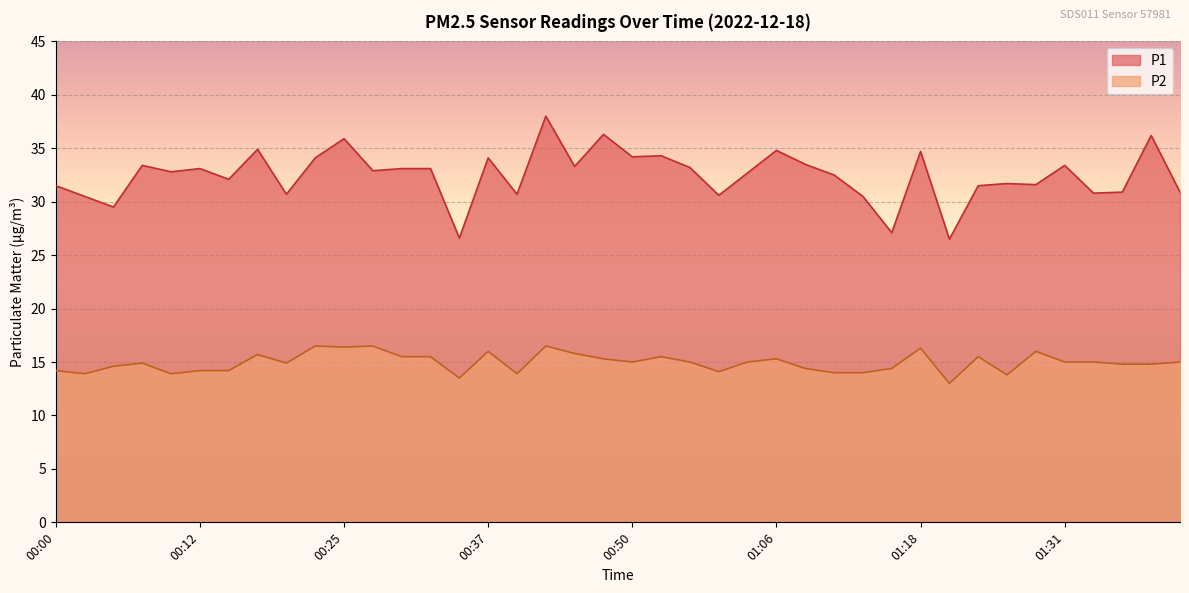

Does the chart display data point markers on the line(s)?

No